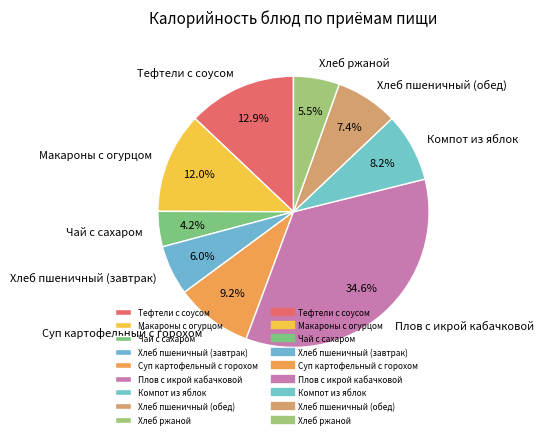

How much of the chart is everything except Чай с сахаром?

95.8%